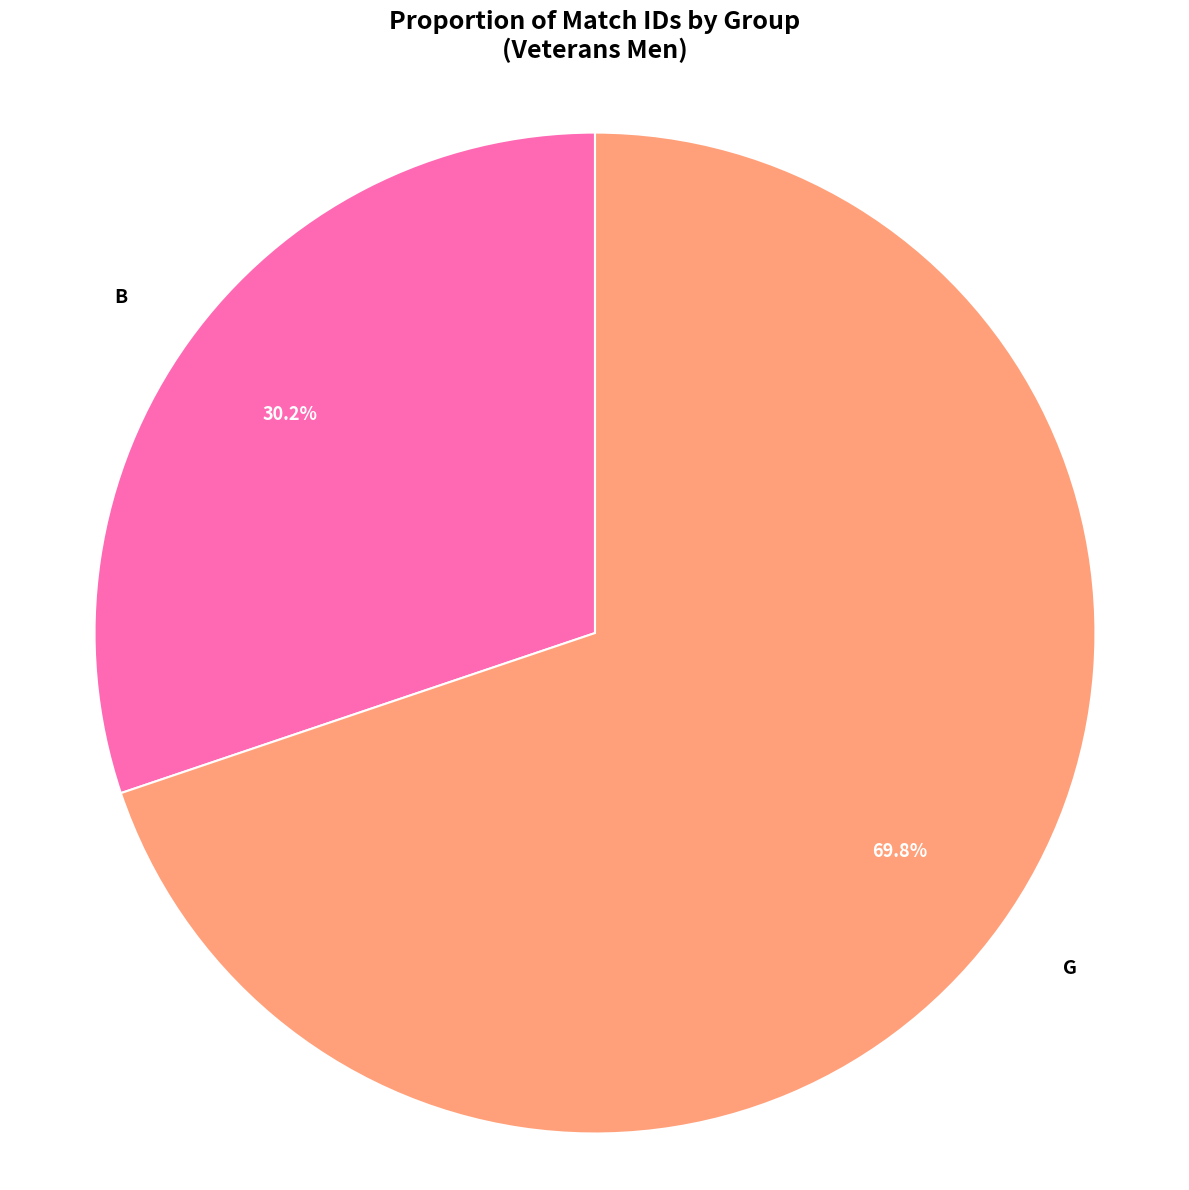

Is there a majority slice in this chart?

Yes